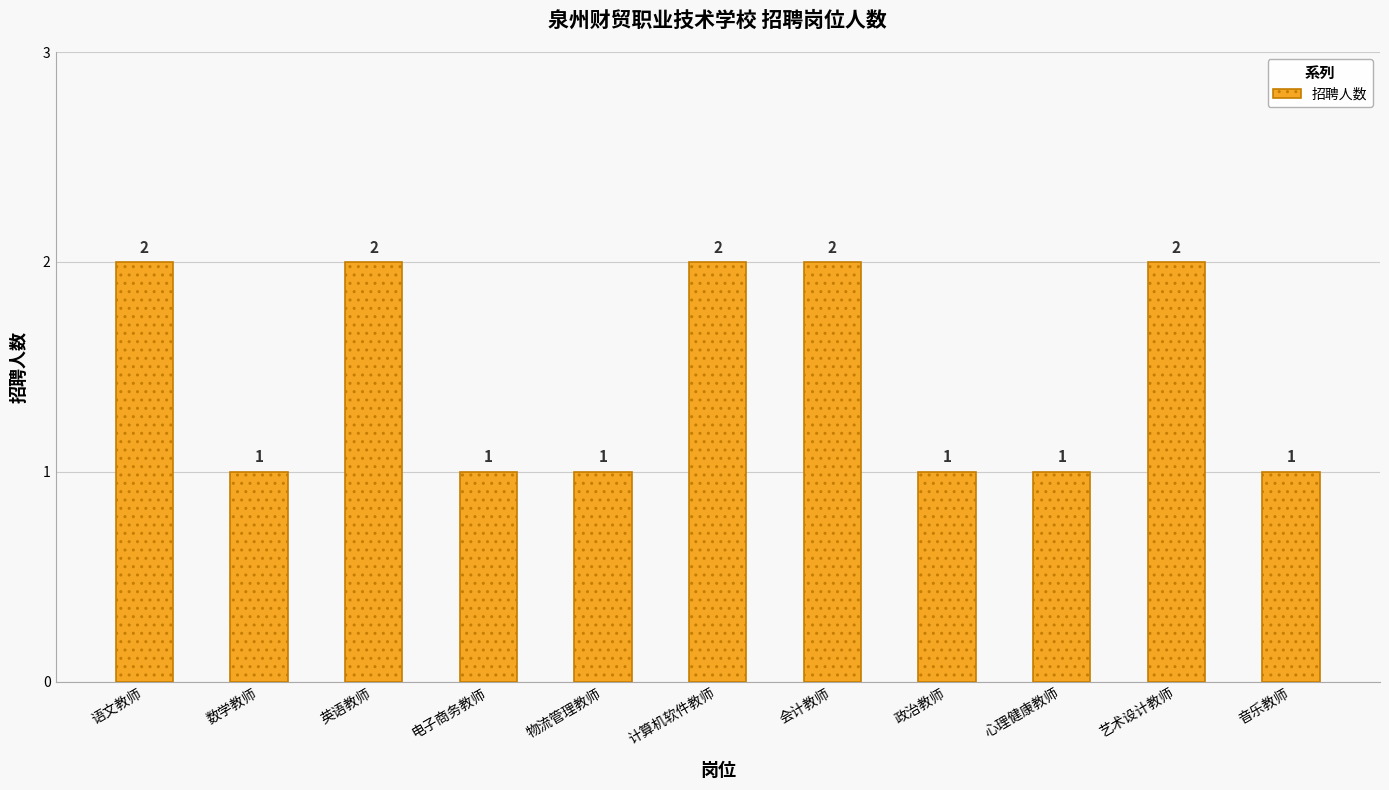

Are the bars horizontal?

No